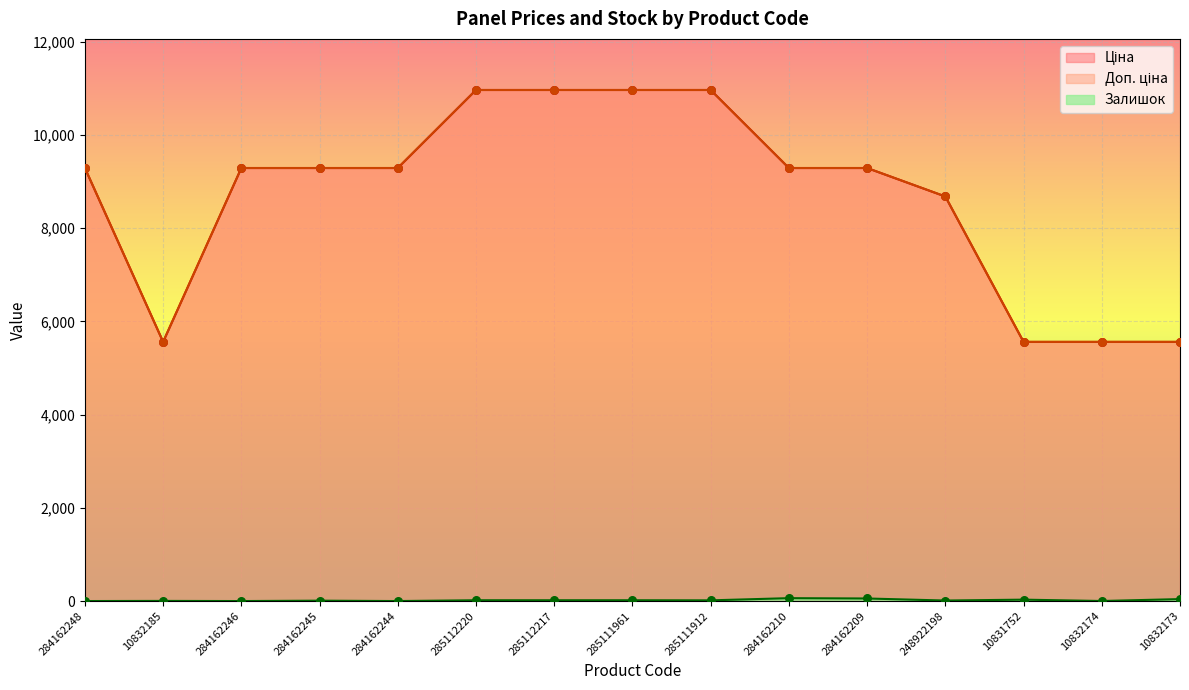

Which series has the largest total across all categories?

Ціна